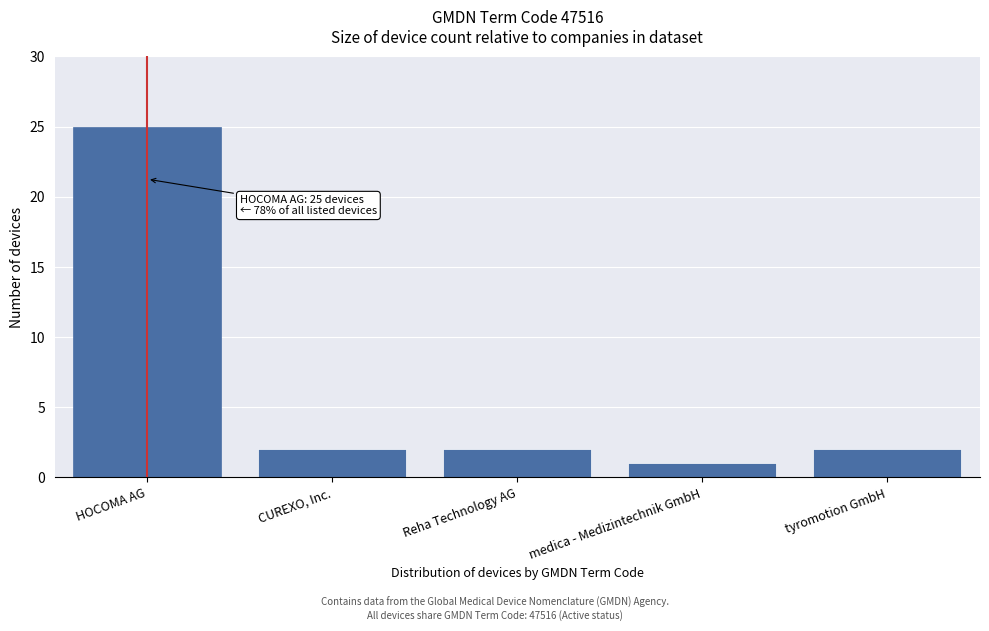

Reading left to right, list all the values displayed in this chart.

25	2	2	1	2